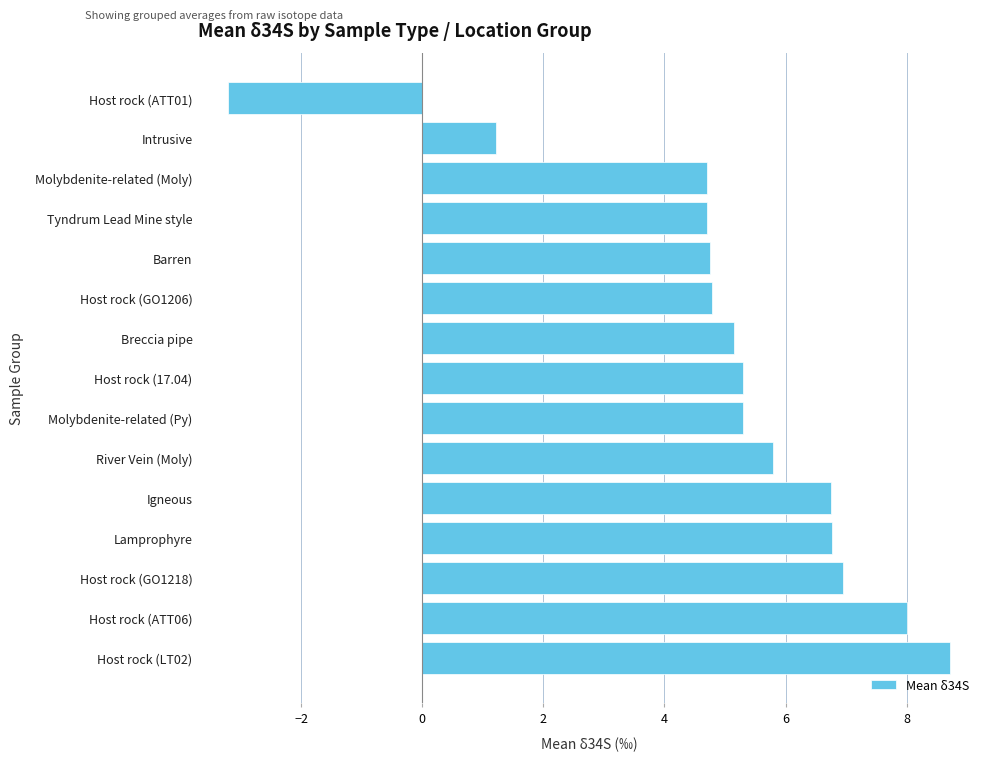

Which label corresponds to the largest value in the chart?

Host rock (LT02)